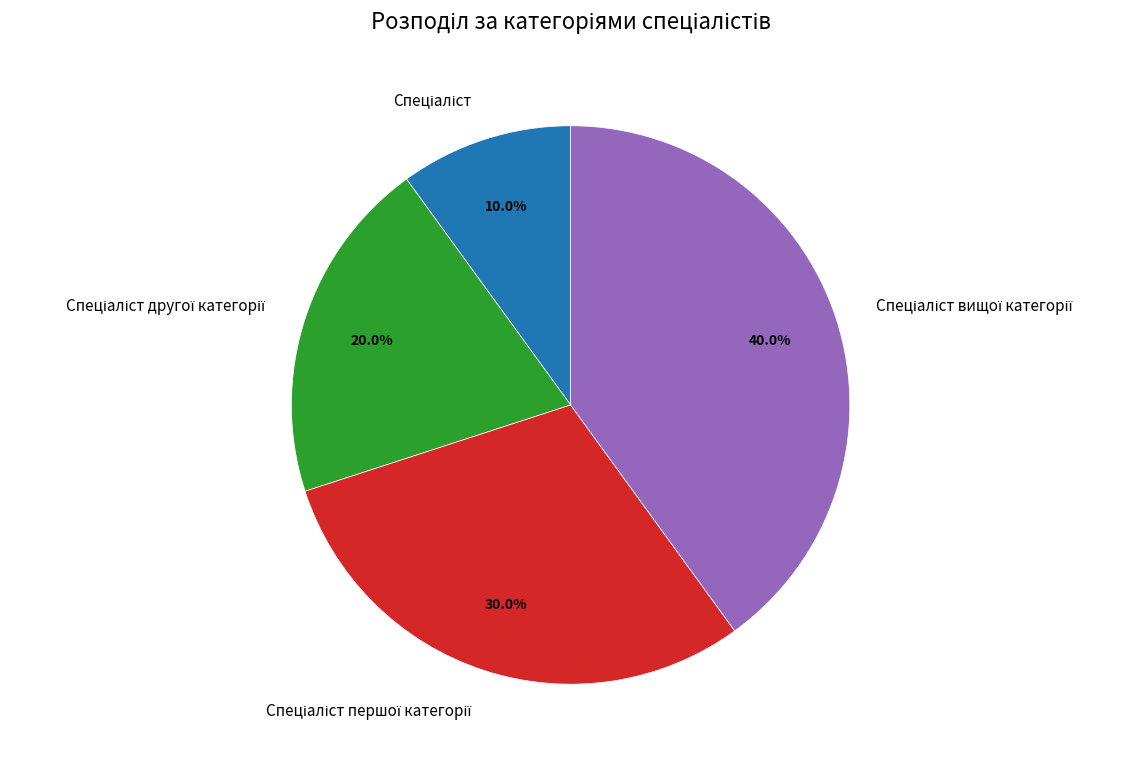

Does any single category account for the majority?

No